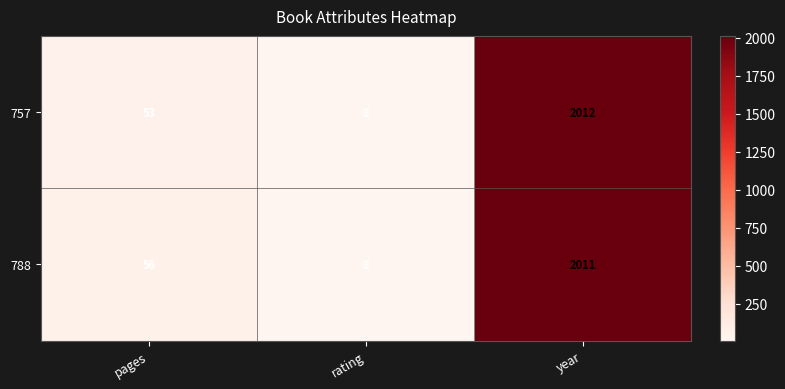

Which series changed the most between pages and year?

757